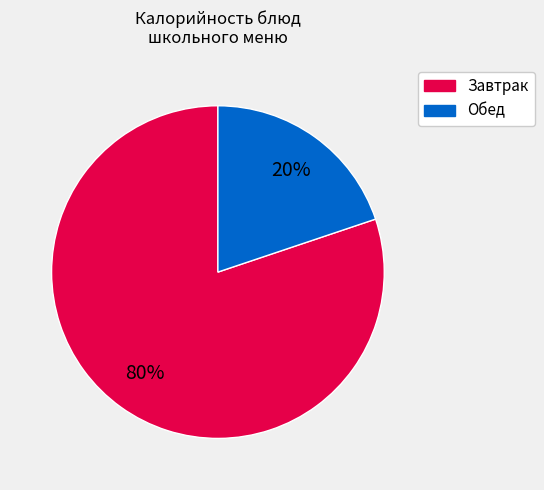

Is there a majority slice in this chart?

Yes